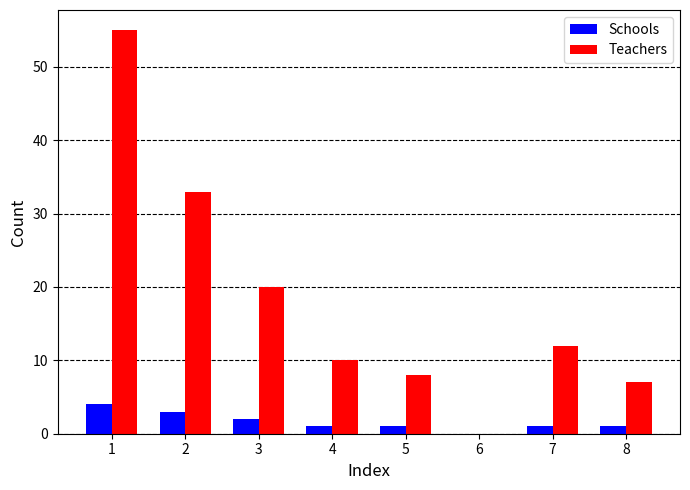

How many groups of bars are there?

8